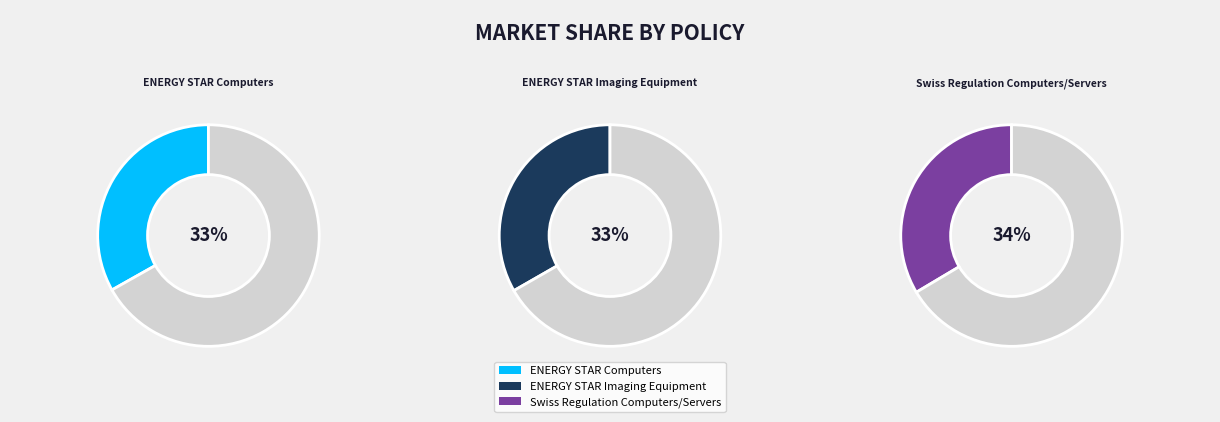

How many segments does this pie chart have?

3